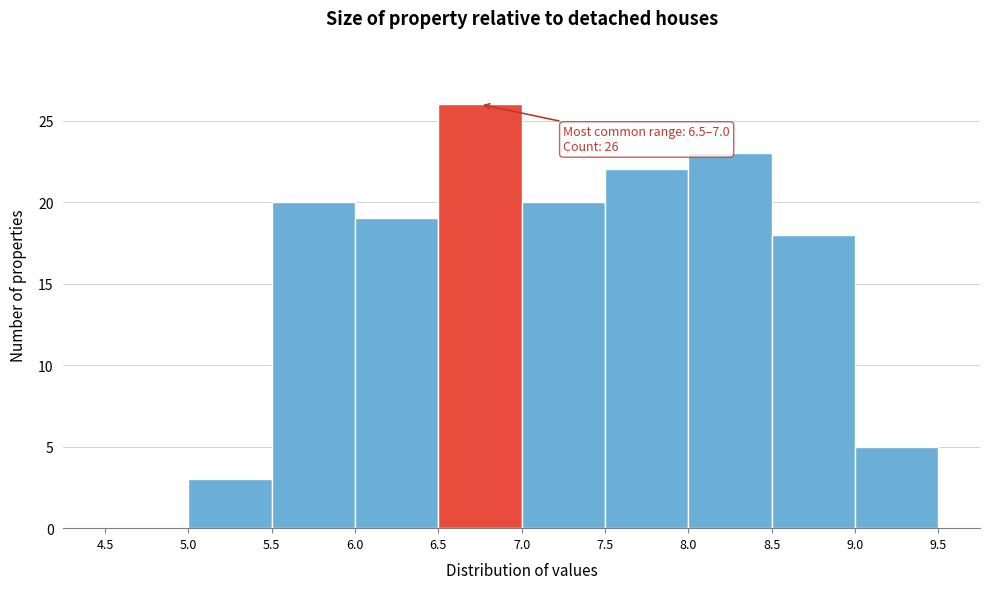

Which range on the x-axis has the tallest bar?

6.5 to 7.0